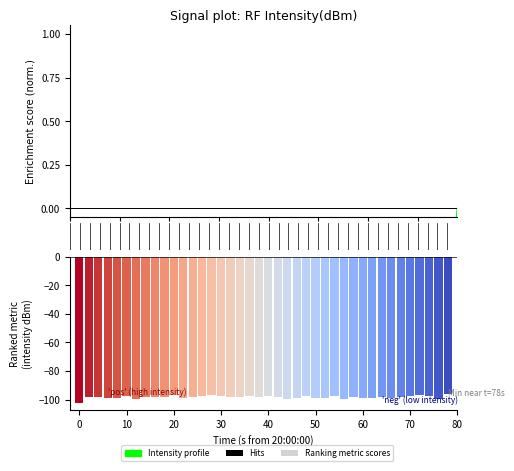

What is the average value?

-0.4